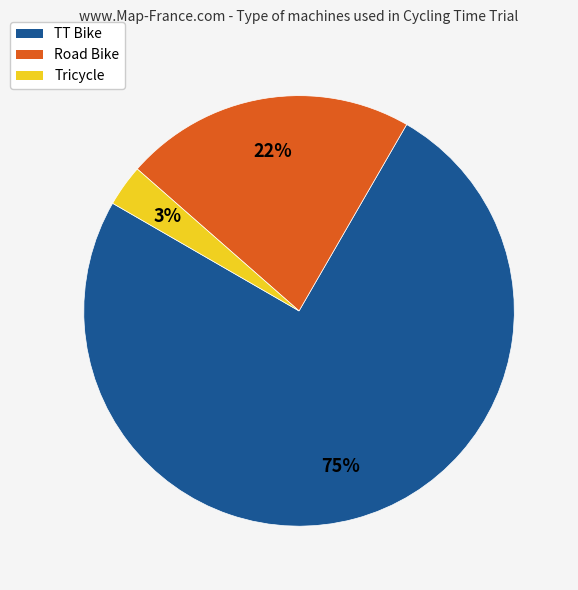

Is the sum of Road Bike and TT Bike greater than half?

Yes